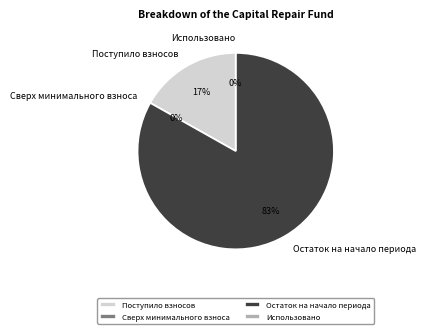

Rank the categories by value from lowest to highest.

Сверх минимального взноса, Использовано, Поступило взносов, Остаток на начало периода